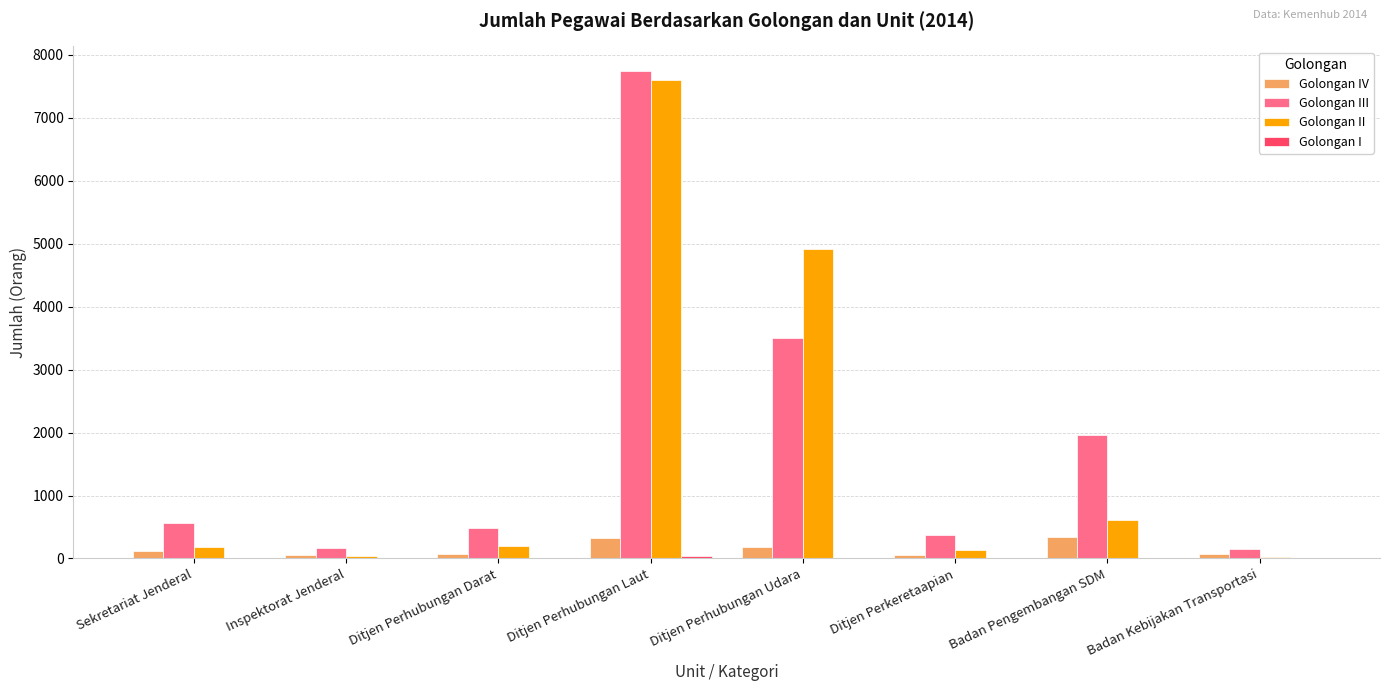

At which category is the sum across all series the highest?

Ditjen Perhubungan Laut